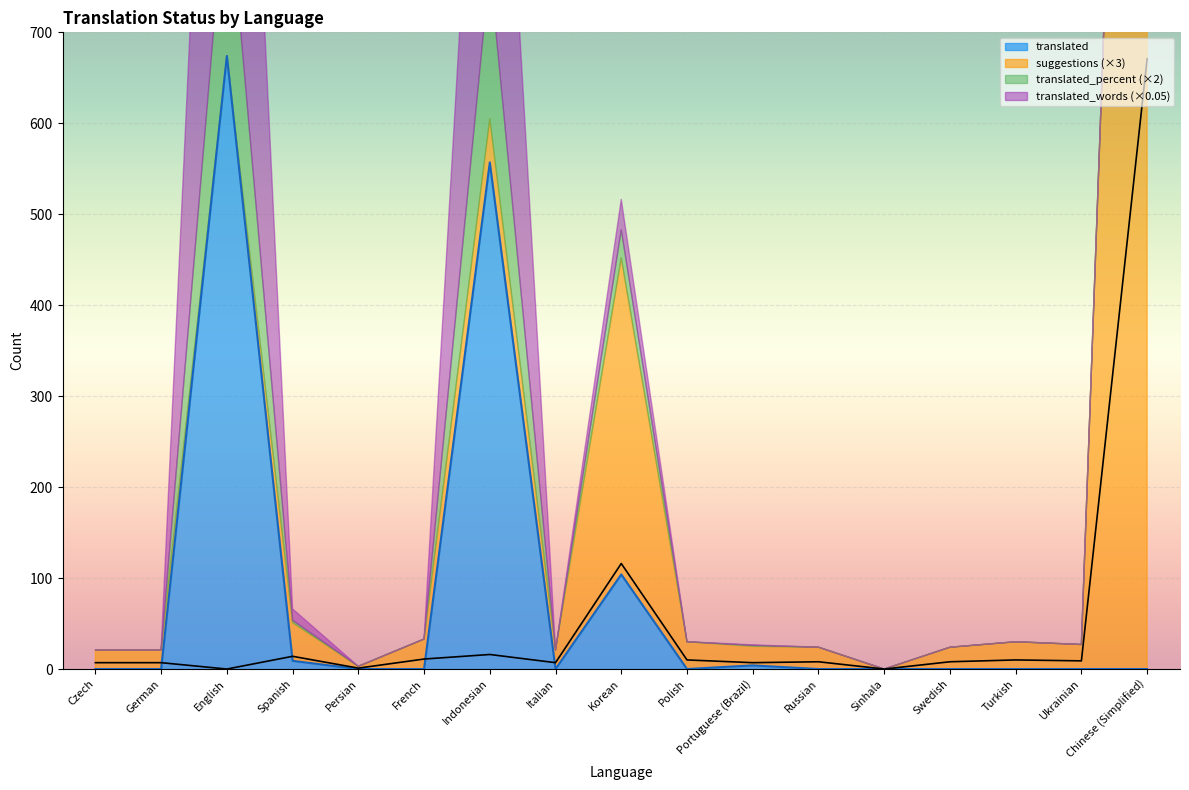

True or false: translated has a value of 317 at Persian.

False